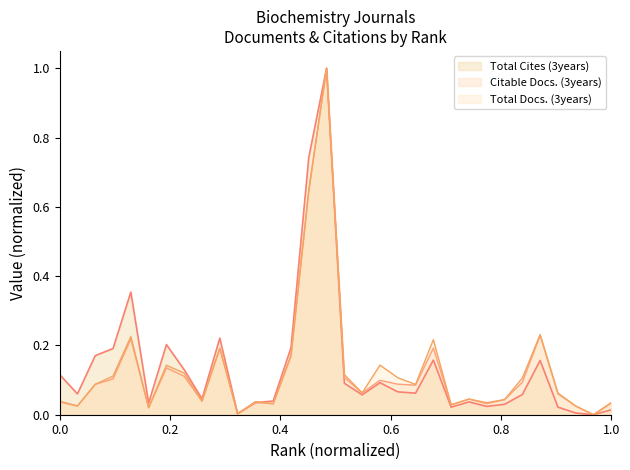

What is the greatest value displayed?

1.0